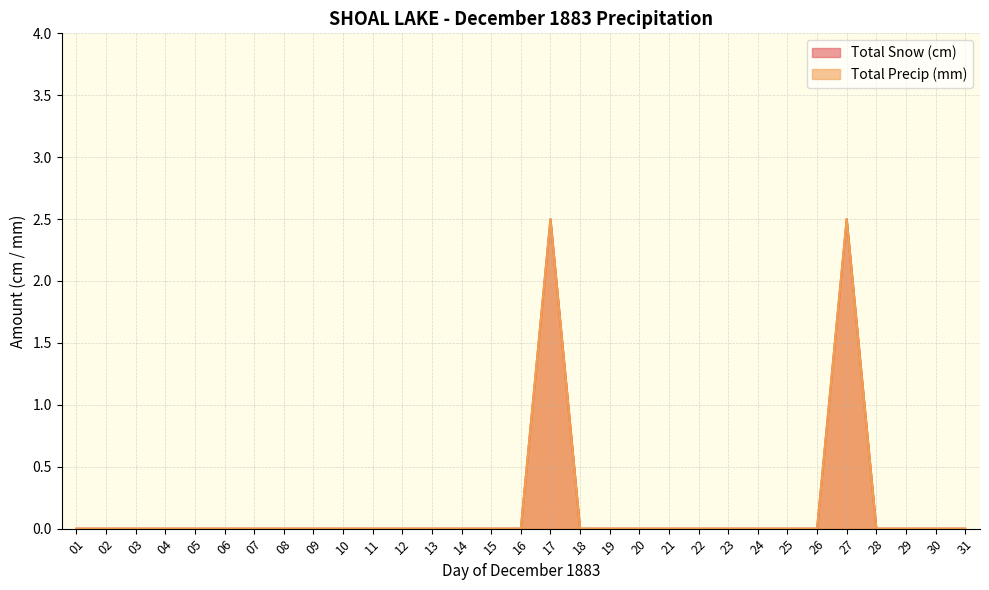

Reading left to right, transcribe all the data shown in this chart.

Total Snow (cm): 01=0.0	02=0.0	03=0.0	04=0.0	05=0.0	06=0.0	07=0.0	08=0.0	09=0.0	10=0.0	11=0.0	12=0.0	13=0.0	14=0.0	15=0.0	16=0.0	17=2.5	18=0.0	19=0.0	20=0.0	21=0.0	22=0.0	23=0.0	24=0.0	25=0.0	26=0.0	27=2.5	28=0.0	29=0.0	30=0.0	31=0.0
Total Precip (mm): 01=0.0	02=0.0	03=0.0	04=0.0	05=0.0	06=0.0	07=0.0	08=0.0	09=0.0	10=0.0	11=0.0	12=0.0	13=0.0	14=0.0	15=0.0	16=0.0	17=2.5	18=0.0	19=0.0	20=0.0	21=0.0	22=0.0	23=0.0	24=0.0	25=0.0	26=0.0	27=2.5	28=0.0	29=0.0	30=0.0	31=0.0